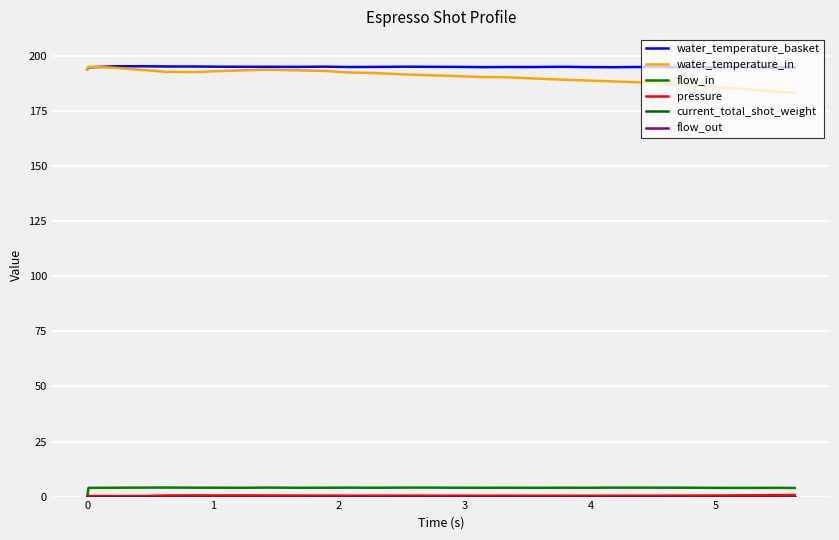

Does the chart display data point markers on the line(s)?

No